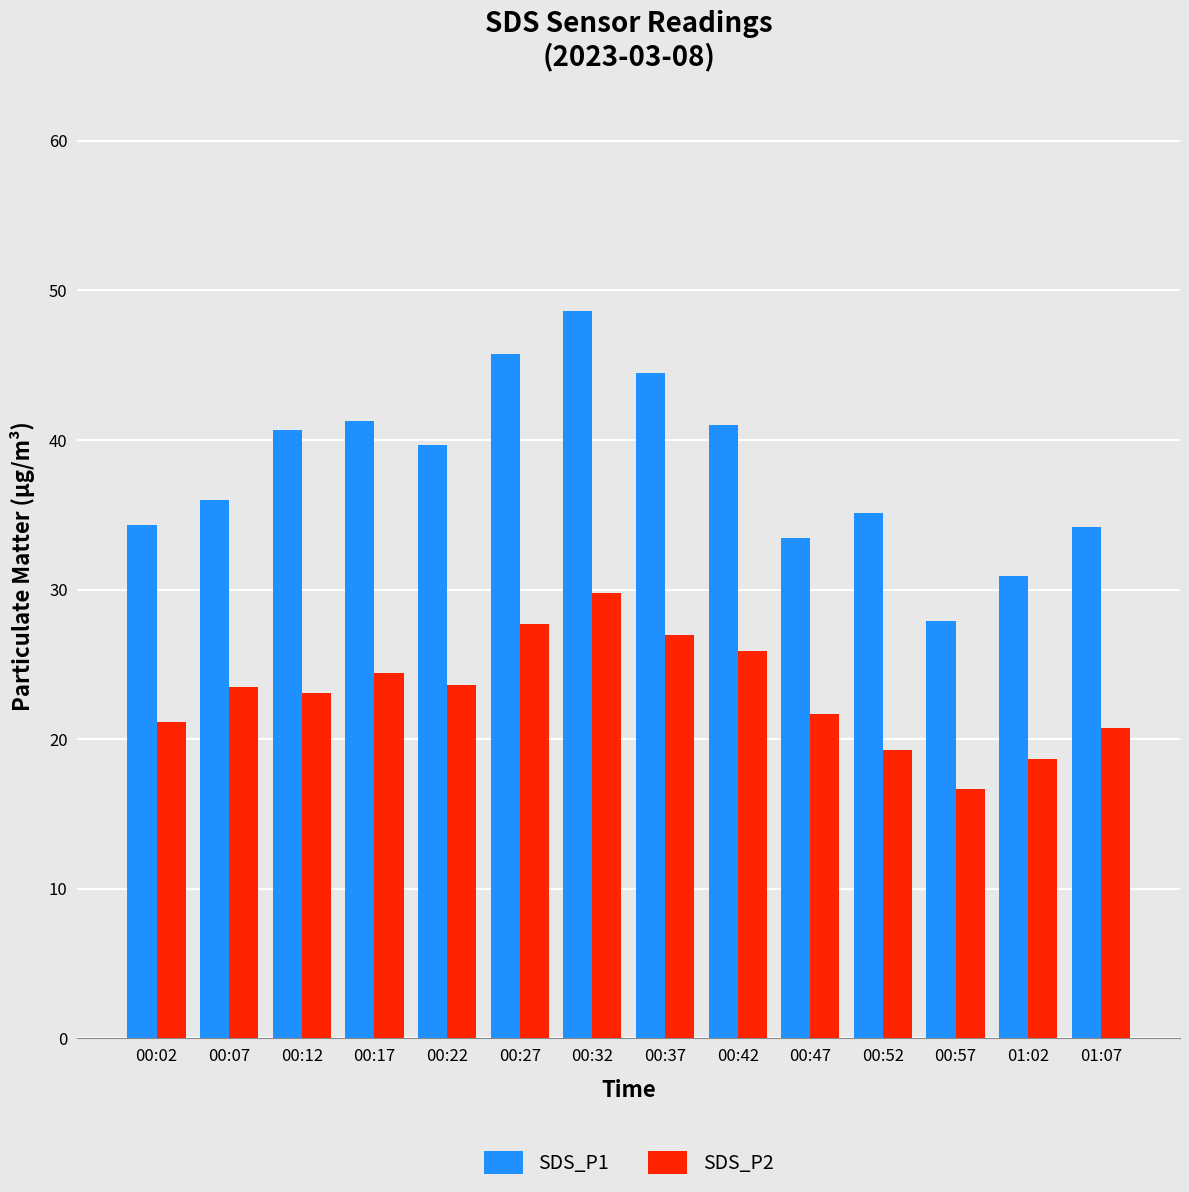

At how many categories does at least one series exceed 37?

7